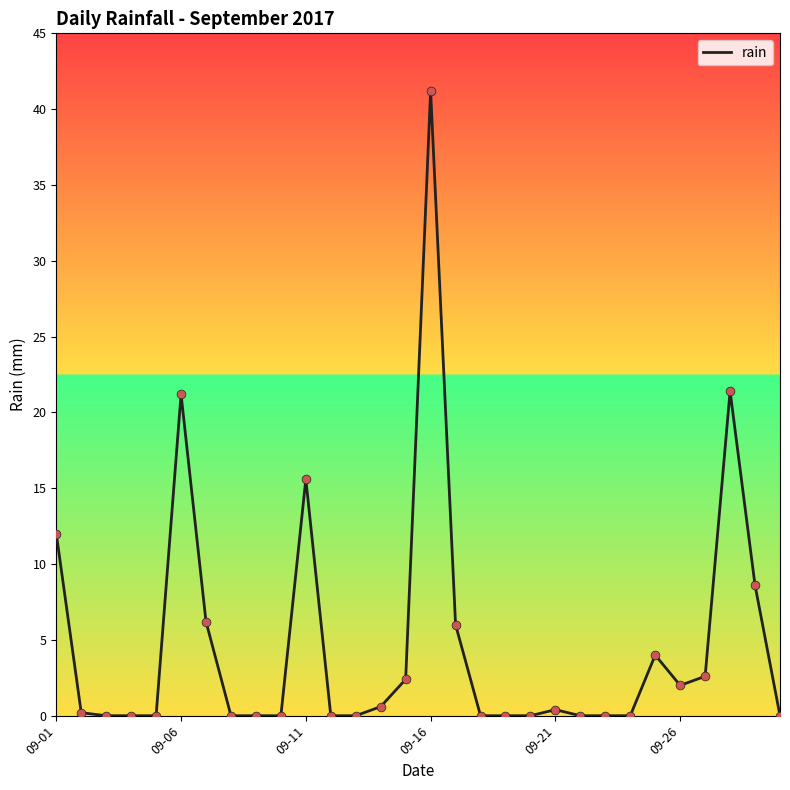

What is the maximum value shown in the chart?

41.2